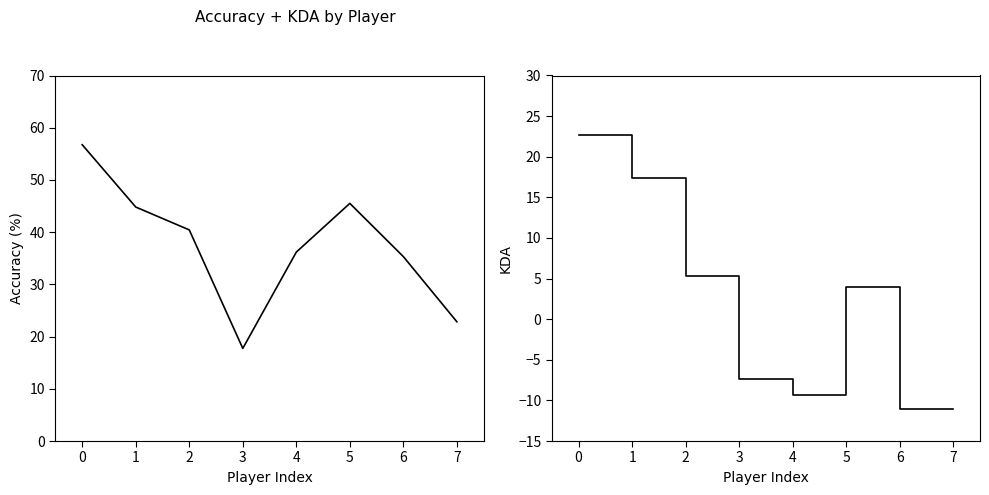

Reading left to right, what are all the values shown in this chart?

Accuracy: 0=56.7	1=44.8	2=40.4	3=17.7	4=36.2	5=45.5	6=35.3	7=22.8
KDA: 0=22.7	1=17.3	2=5.3	3=-7.3	4=-9.3	5=4.0	6=-11.0	7=-11.0